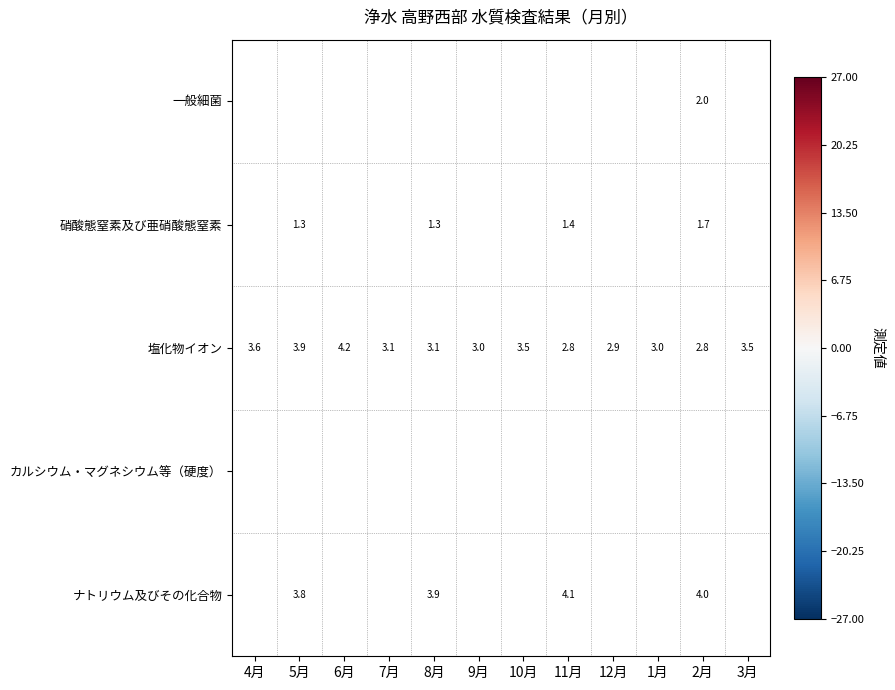

Which category has the highest value in the 塩化物イオン series?

6月